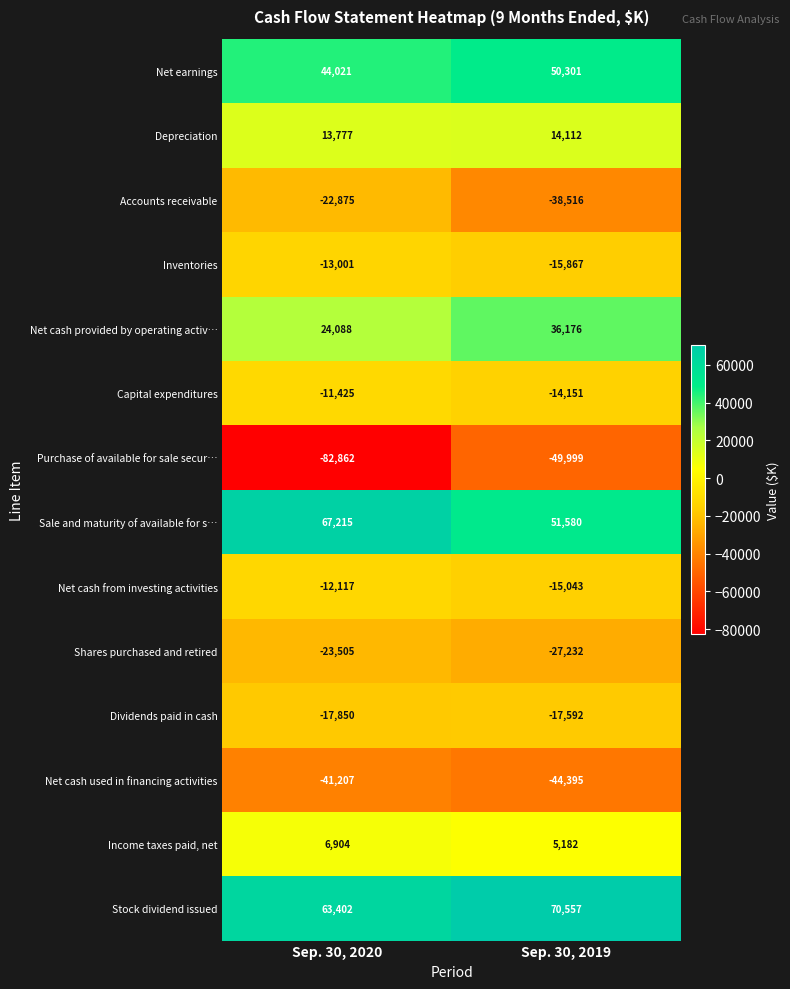

At which category does the chart reach its minimum across all series?

Sep. 30, 2020